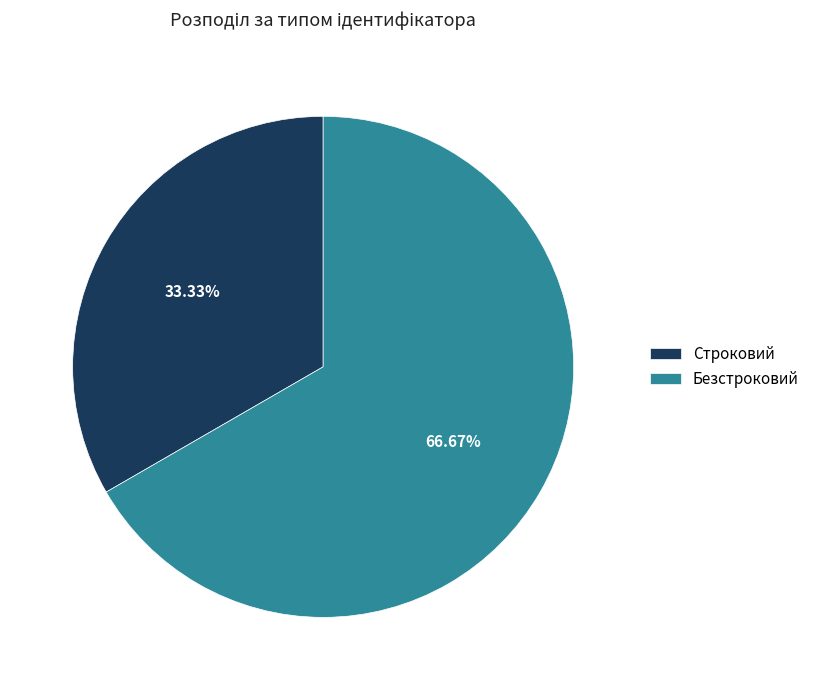

To the nearest percent, what percentage of the pie is Строковий?

33%